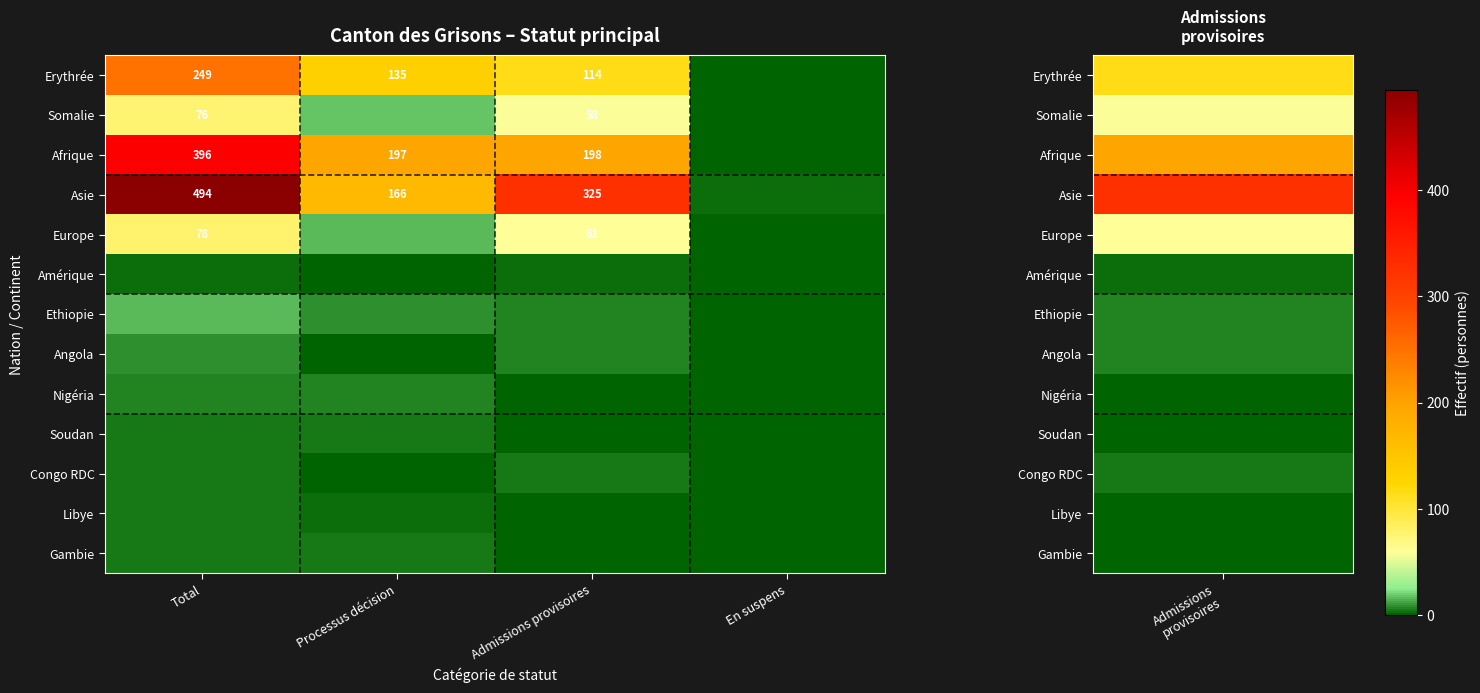

Between Processus décision and Total, which is larger?

Total